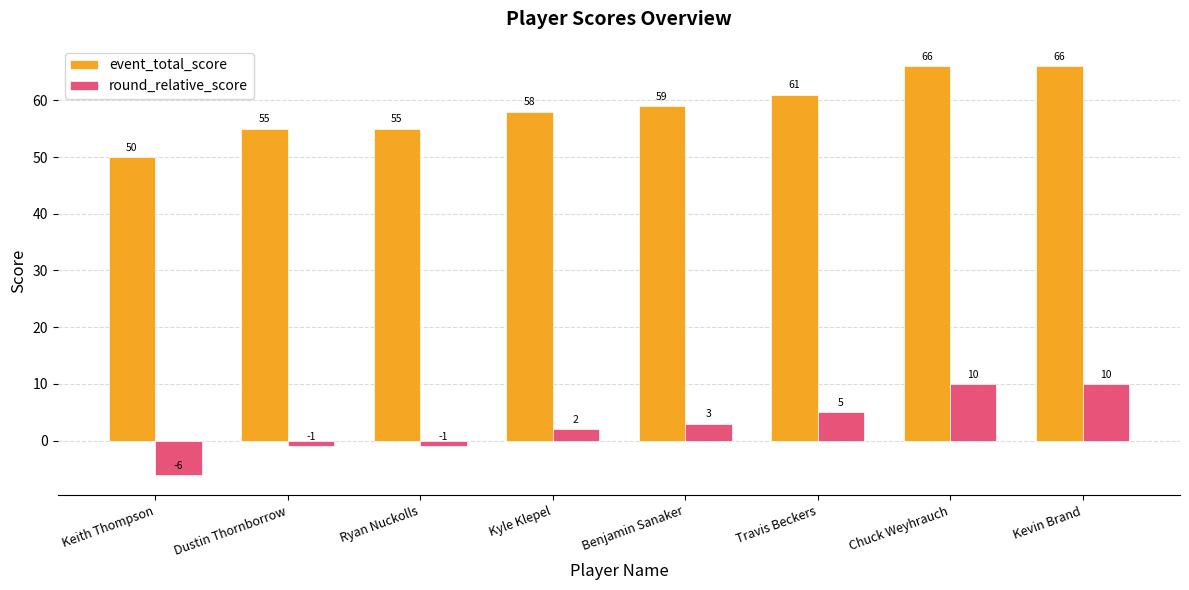

At which label is event_total_score closest to 58?

Kyle Klepel